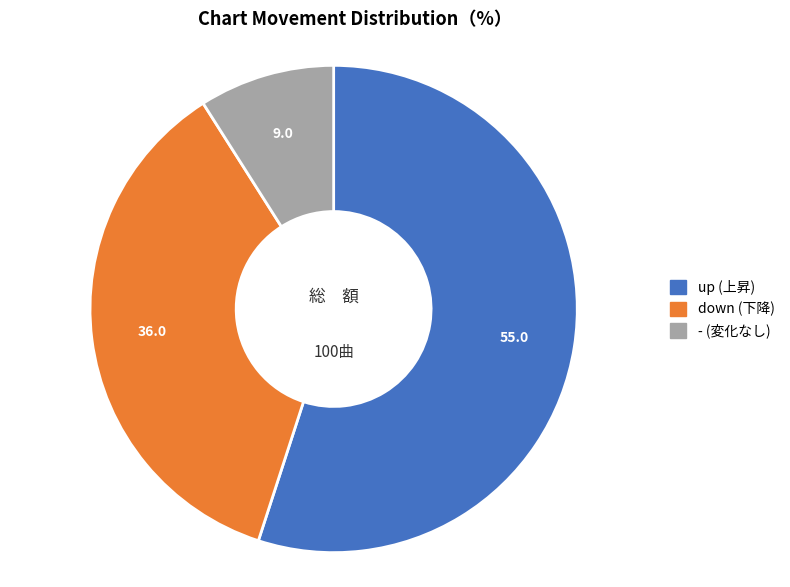

Rank the categories by value from lowest to highest.

-, down, up